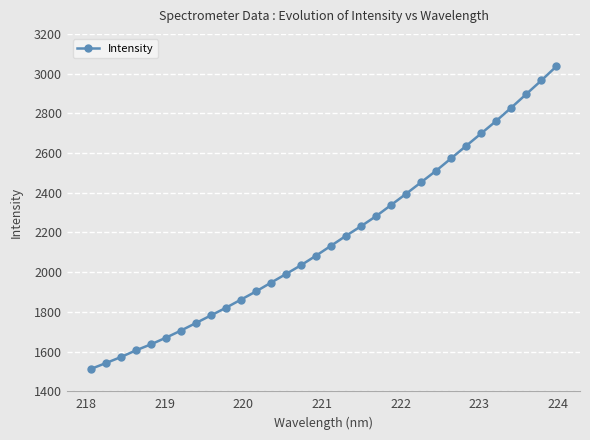

What is the difference between the second highest and second lowest values?

1424.3